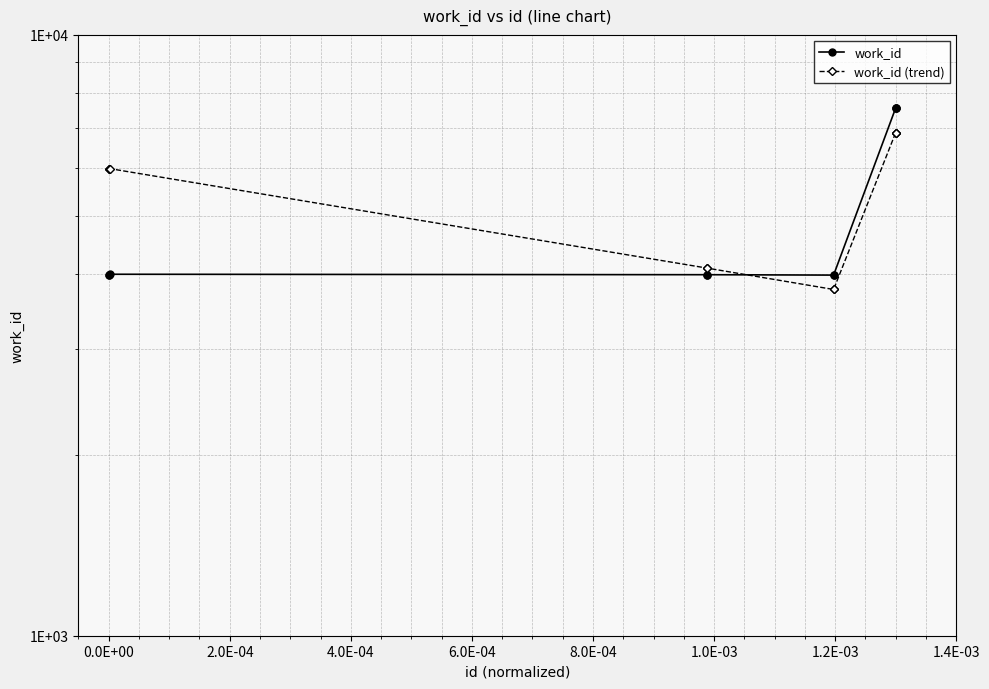

What is the maximum value shown in the chart?

7548.0